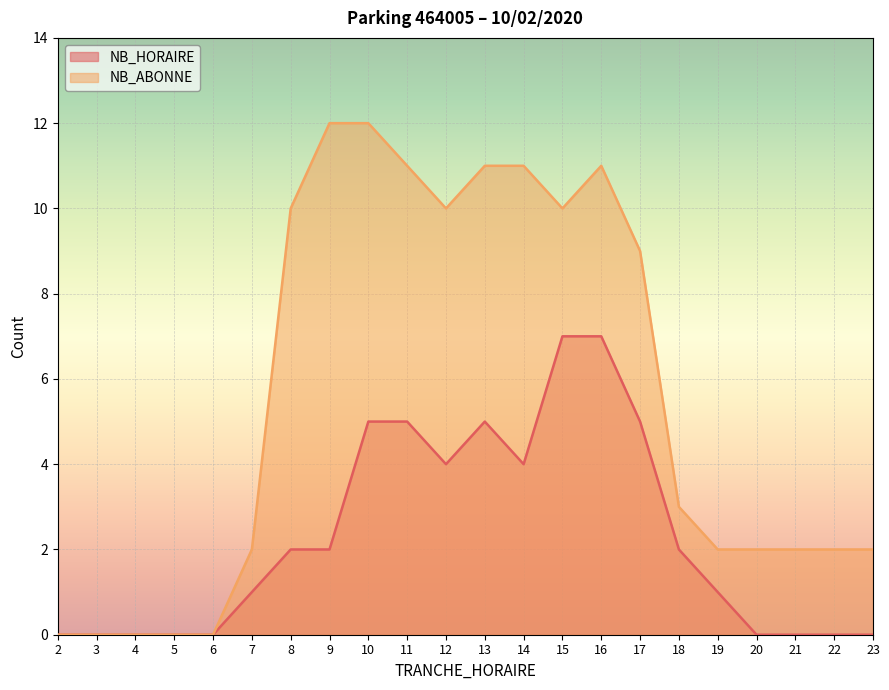

True or false: NB_HORAIRE and NB_ABONNE cross at least once.

False